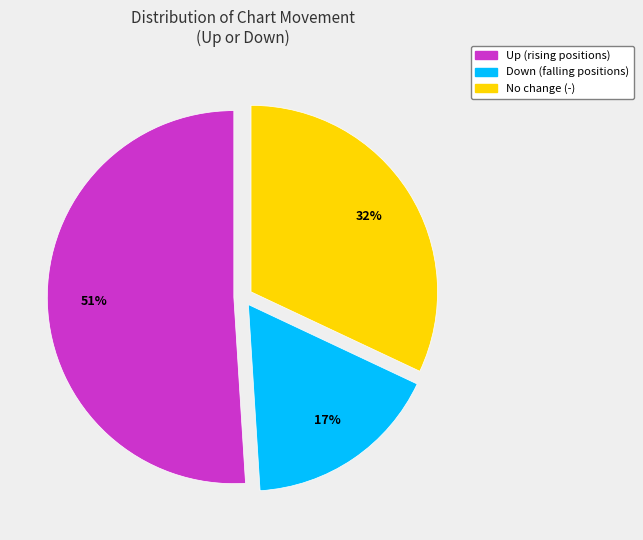

To the nearest percent, what is the difference between the largest and smallest slice percentages?

34%